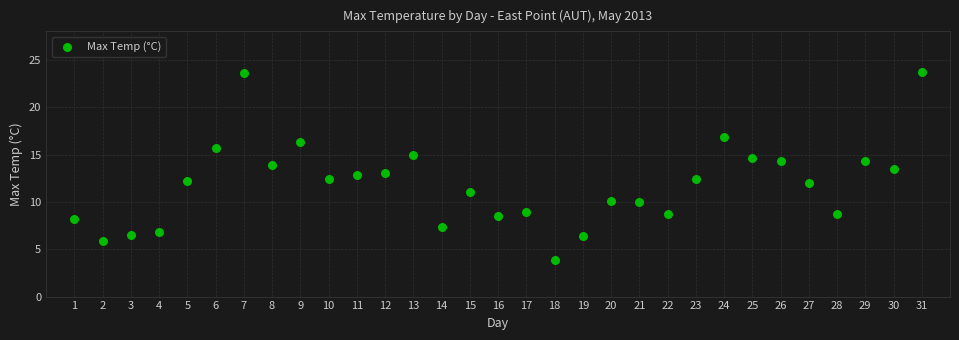

What is the range of Y values (max minus min)?

19.8